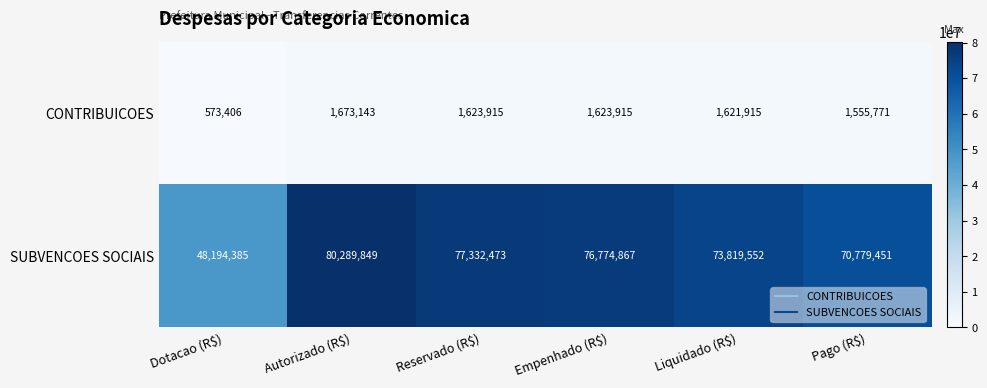

Which category has the lowest value across all series?

Dotacao (R$)